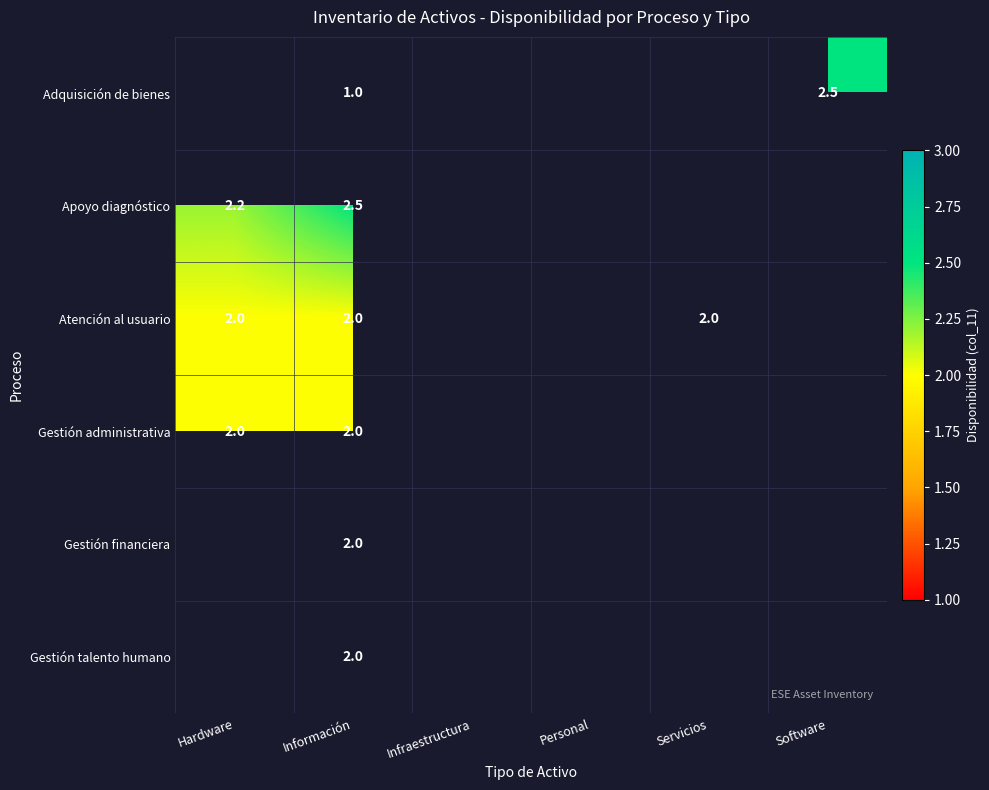

Which category has the lowest value across all series?

Información